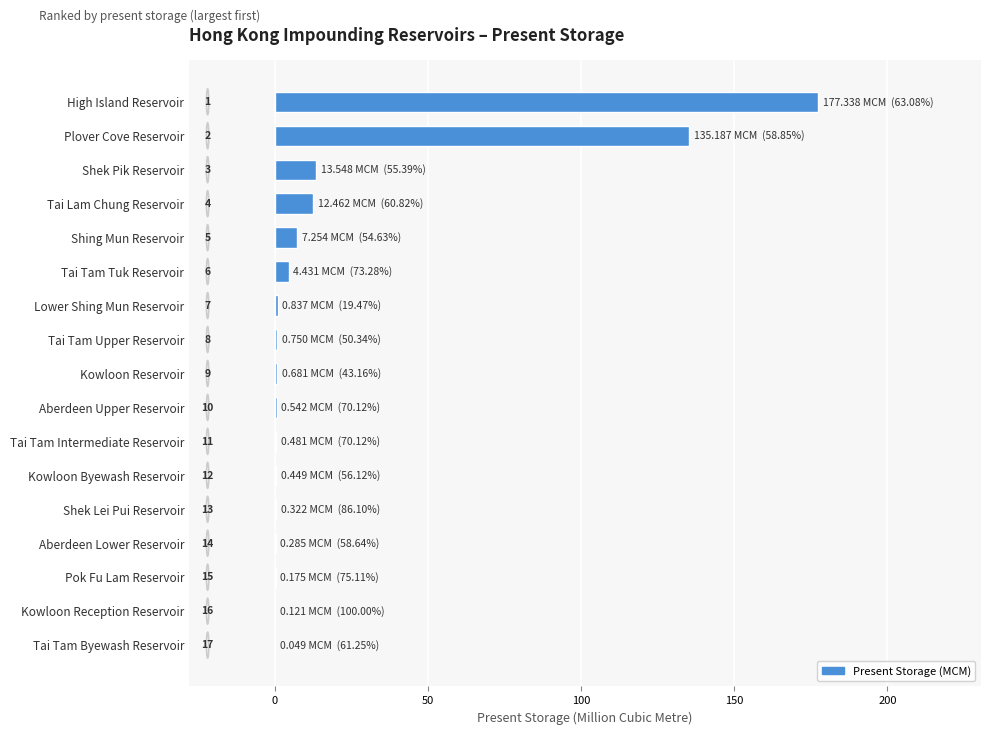

What is the average value?

20.9